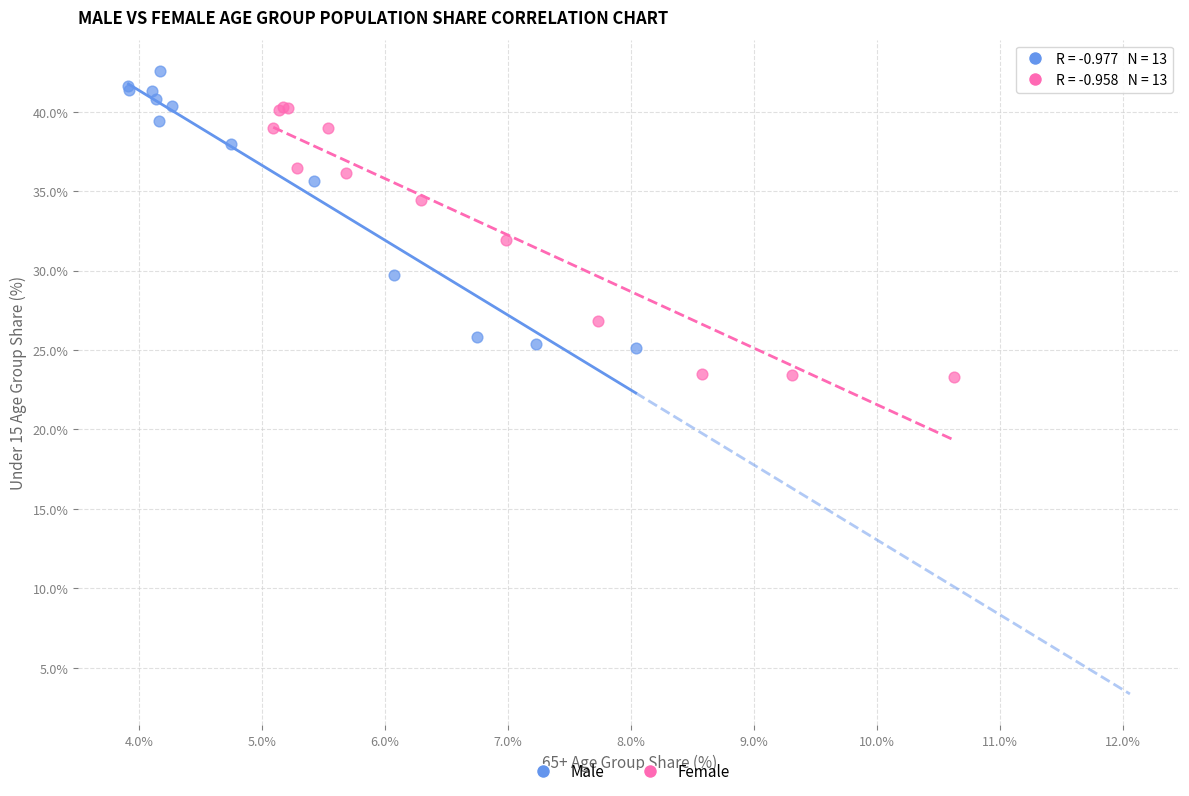

Which series reaches the minimum Y coordinate?

Female